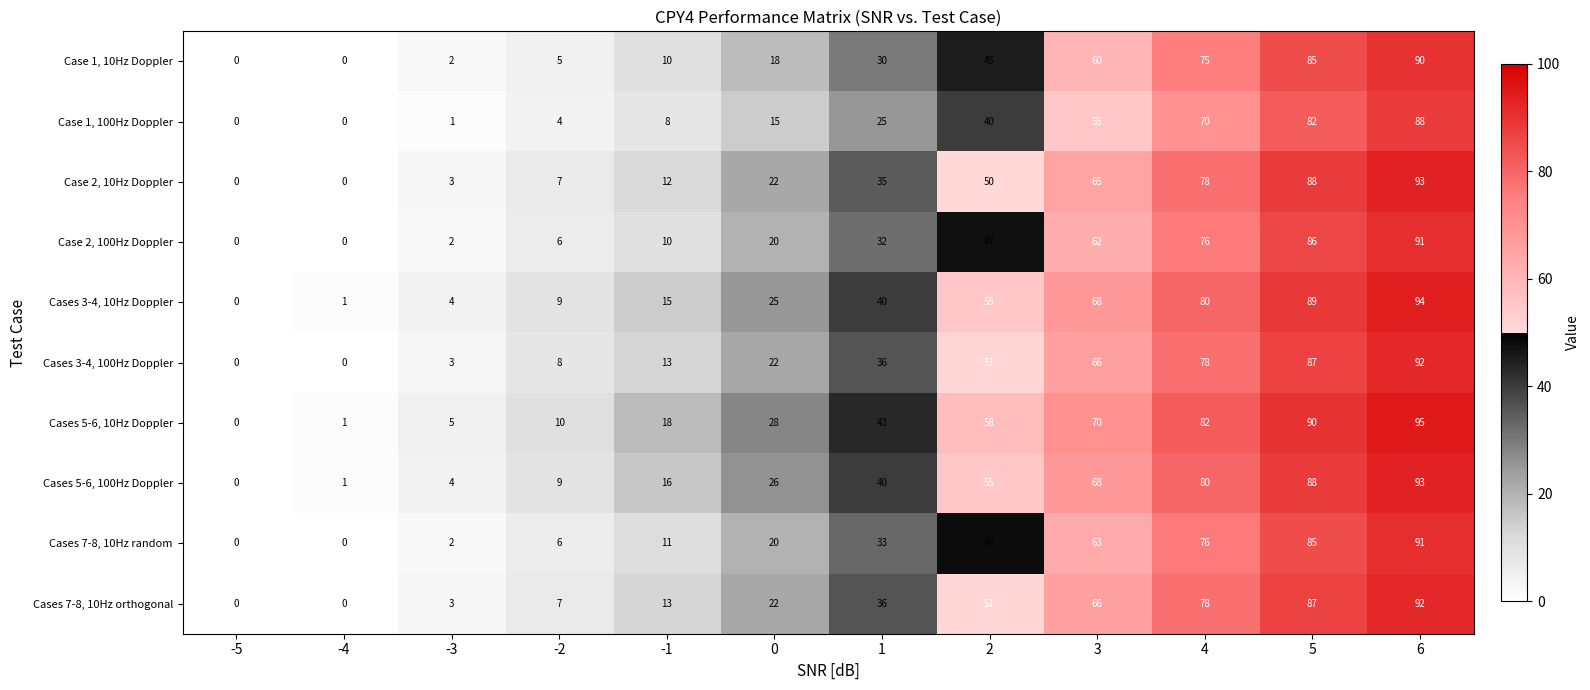

At which category is the sum across all series the highest?

6